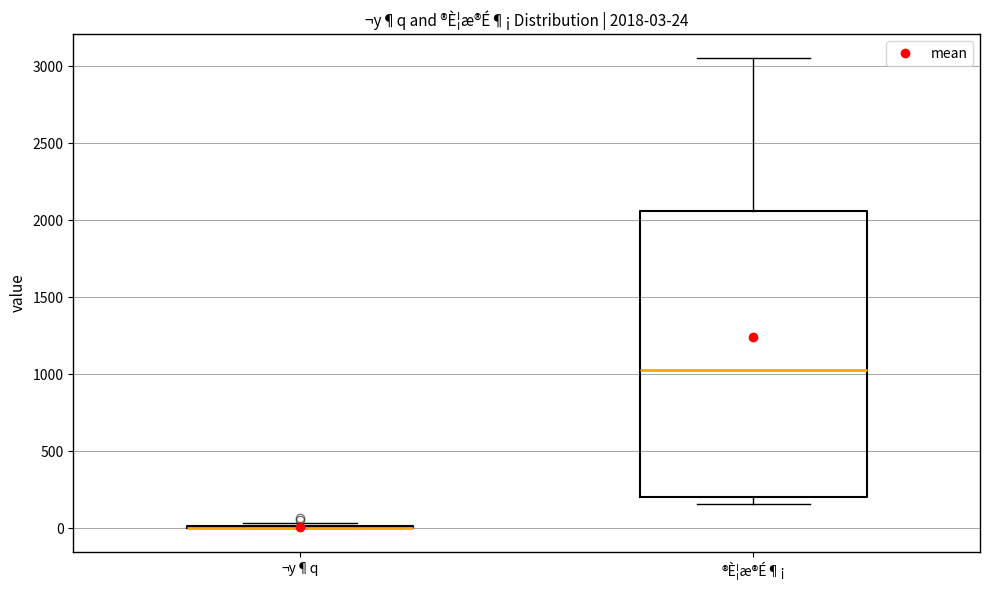

Which box is the tallest, from its lower edge to its upper edge?

®È¦æ®É¶¡